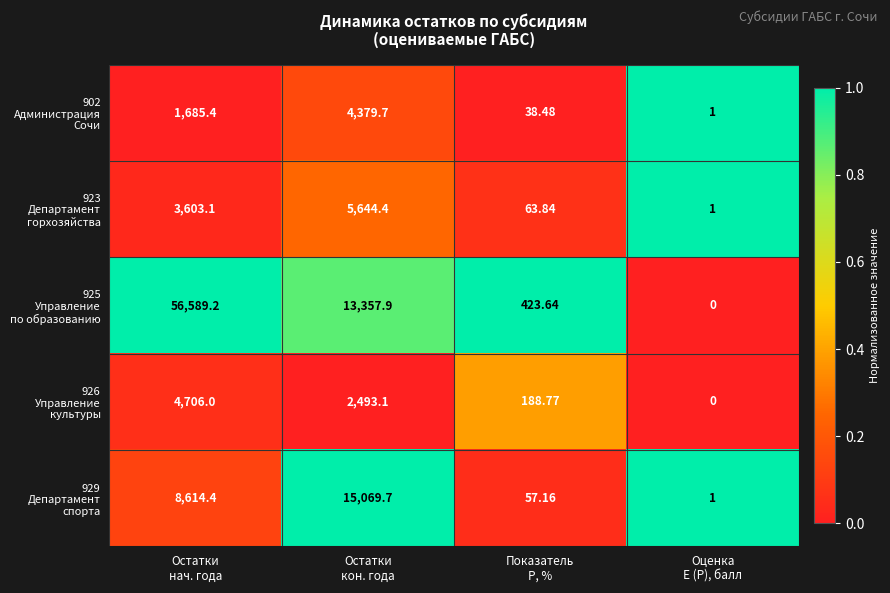

How many series are shown in this chart?

5